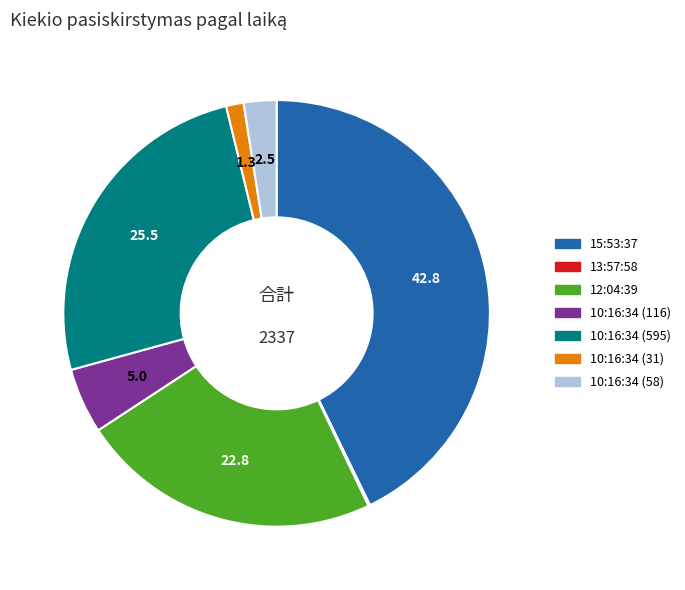

Is it true that 10:16:34 (31) is 1% of the pie?

True